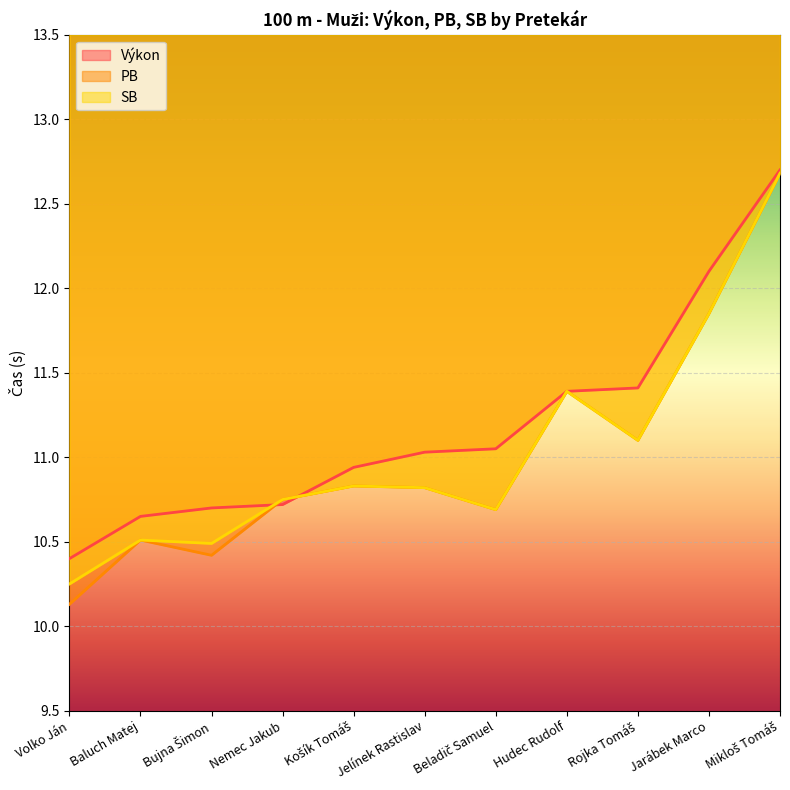

What is the spread (max minus min) of values at Košík Tomáš?

0.1